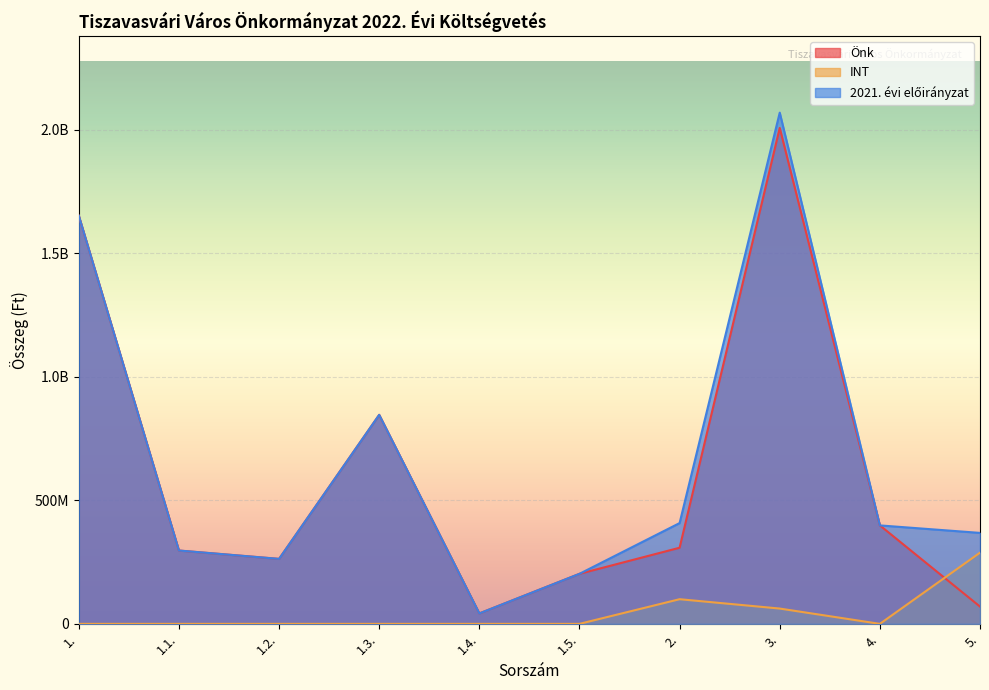

How many categories are shown in the chart?

10